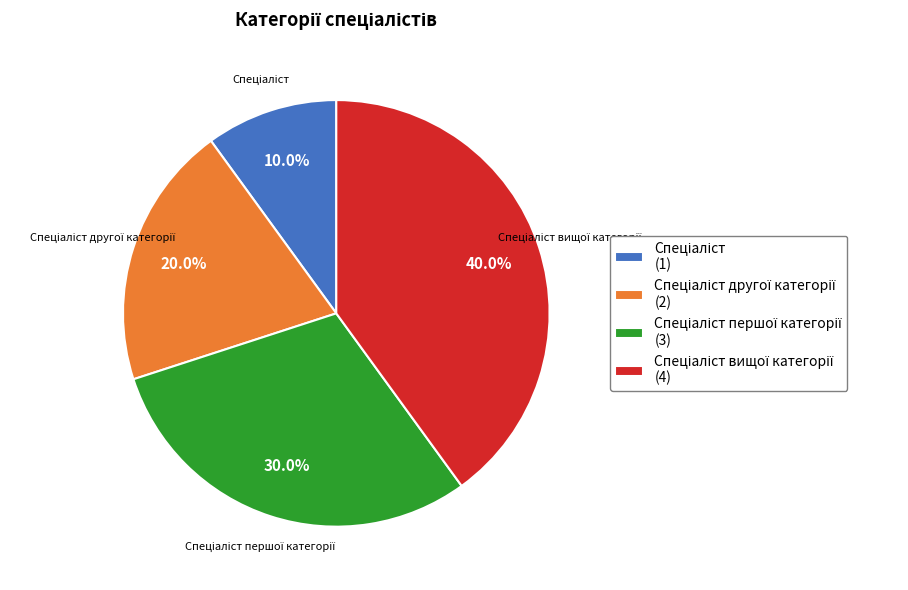

Is there any slice that represents more than half of the pie?

No